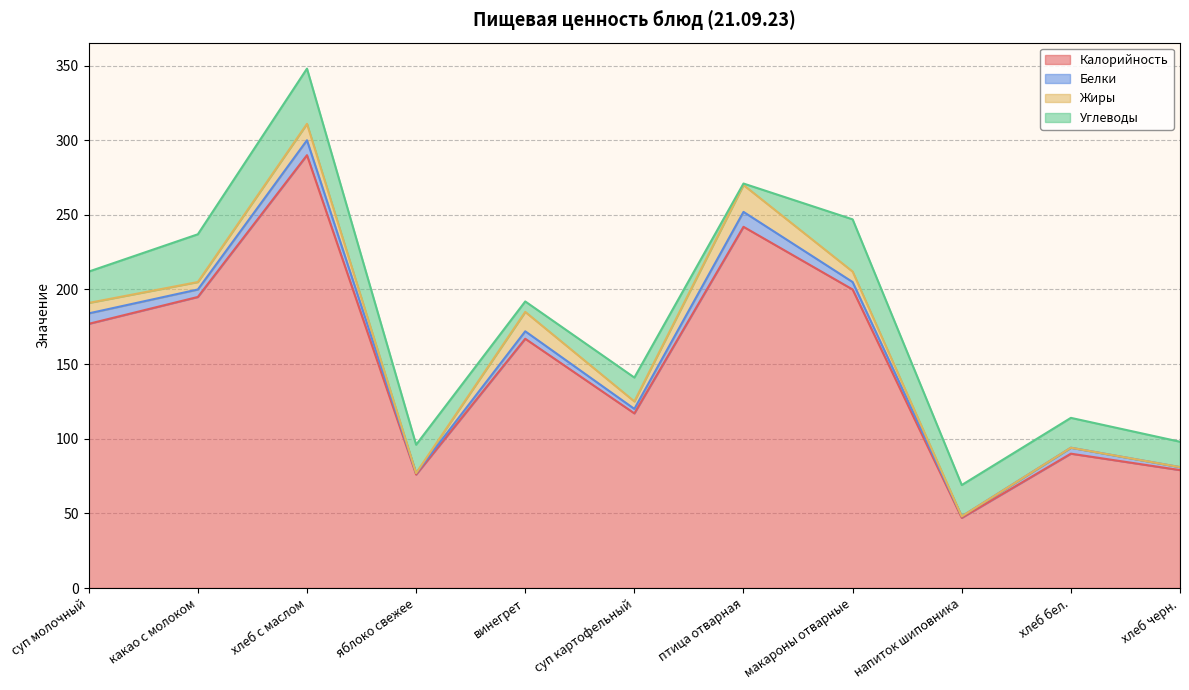

What is the approximate value of Белки at хлеб бел.?

4